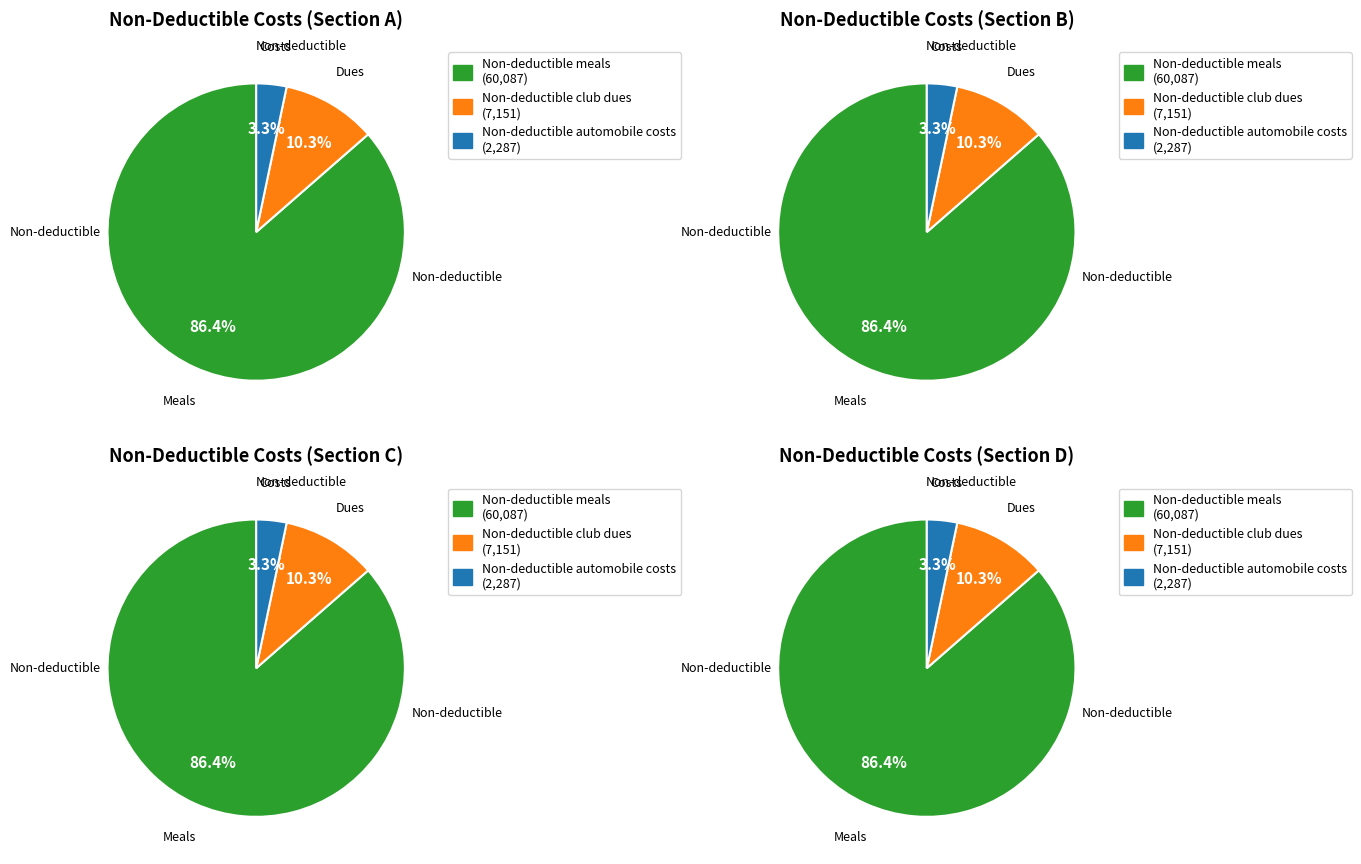

Which slice is the largest?

Non-deductible meals